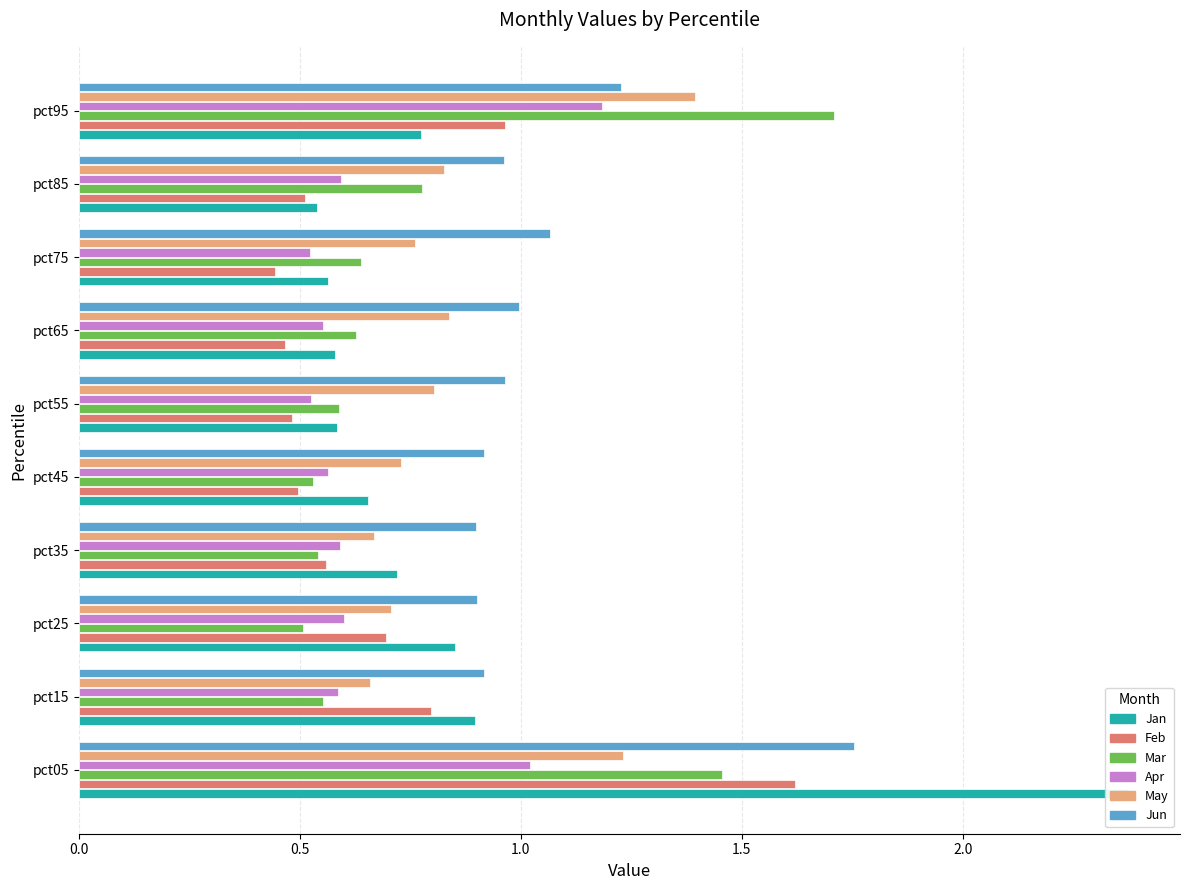

What is the greatest value displayed?

2.4